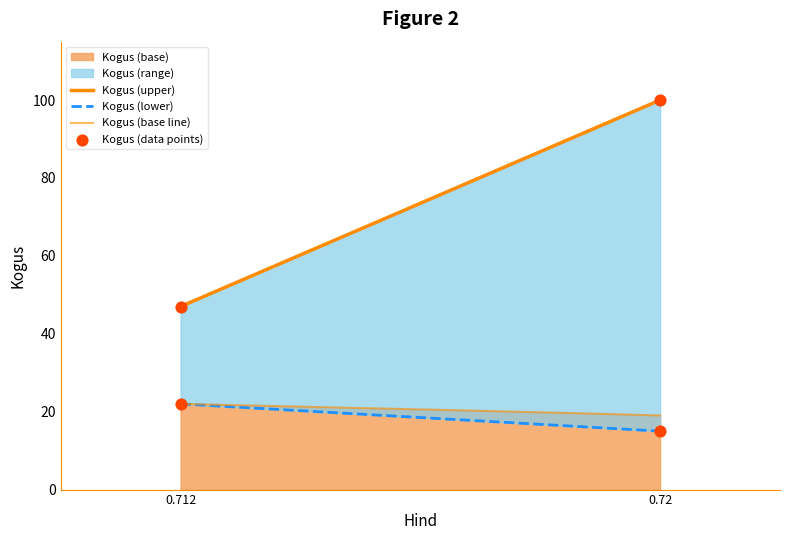

What is the change in value from 0.712 to 0.72?

-7